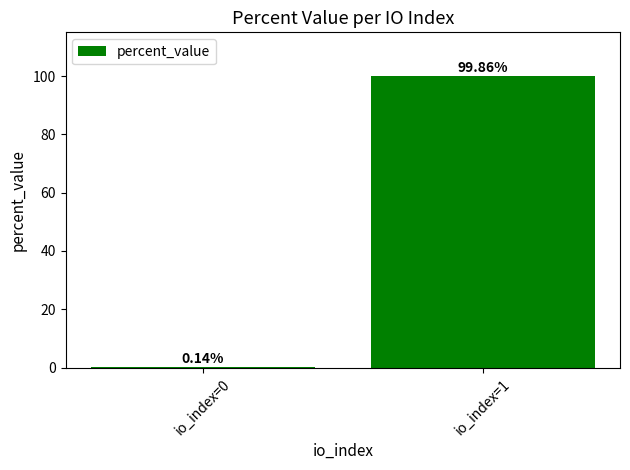

Between io_index=1 and io_index=0, which is larger?

io_index=1